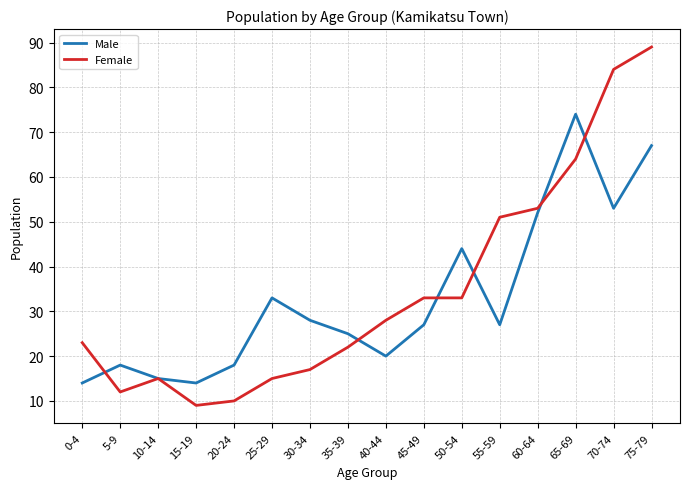

Where do Male and Female first cross each other?

0-4 and 5-9